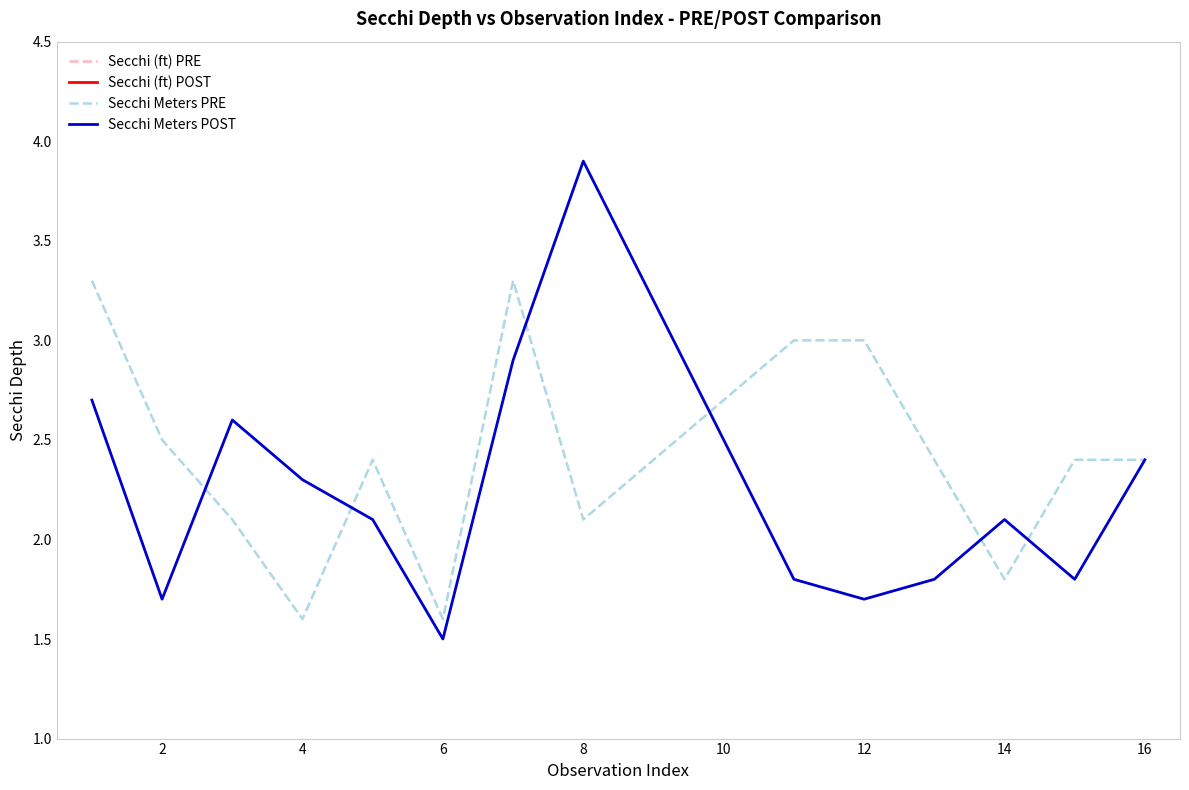

At which label does Secchi Meters POST reach its minimum?

6